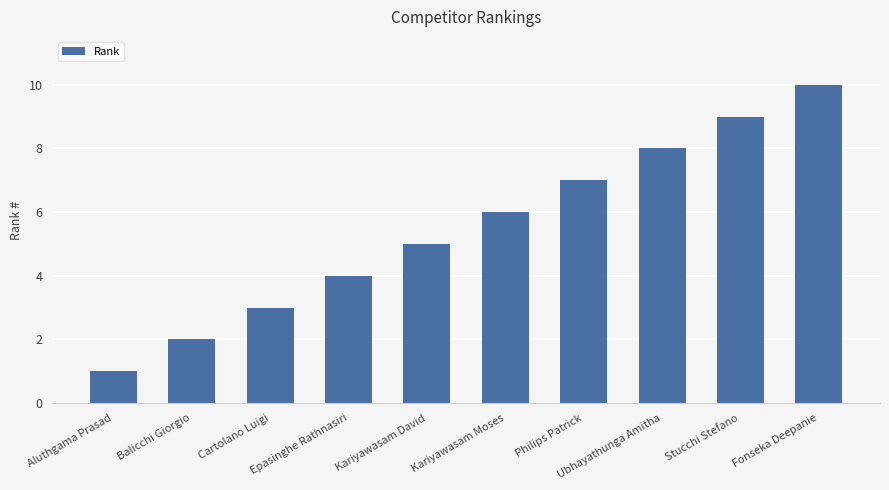

What is the ratio of the value at Philips Patrick to the value at Kariyawasam Moses?

1.2